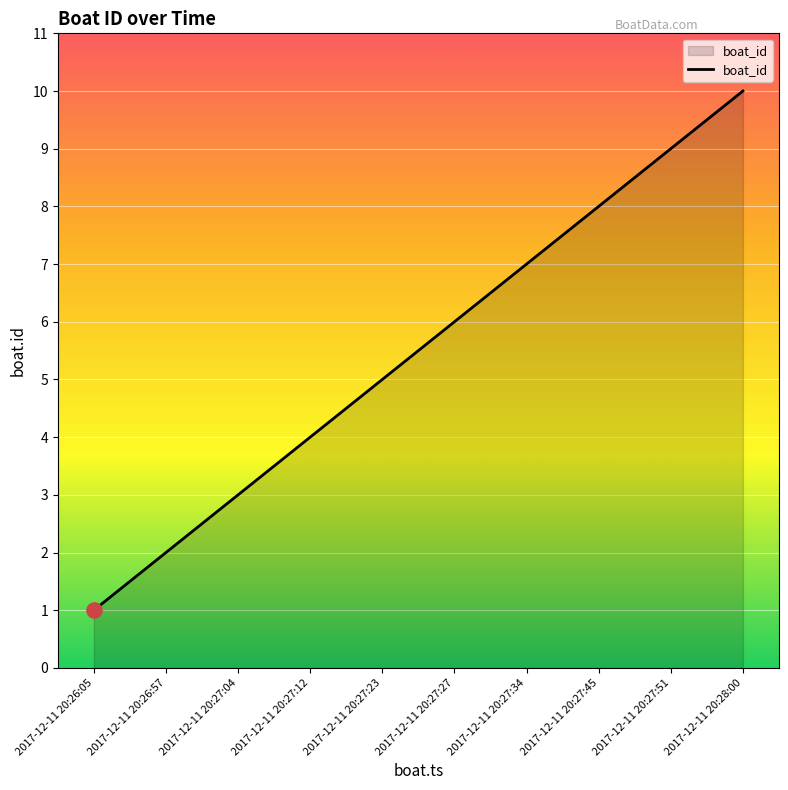

What is the change in value from 2017-12-11 20:27:45 to 2017-12-11 20:28:00?

+2